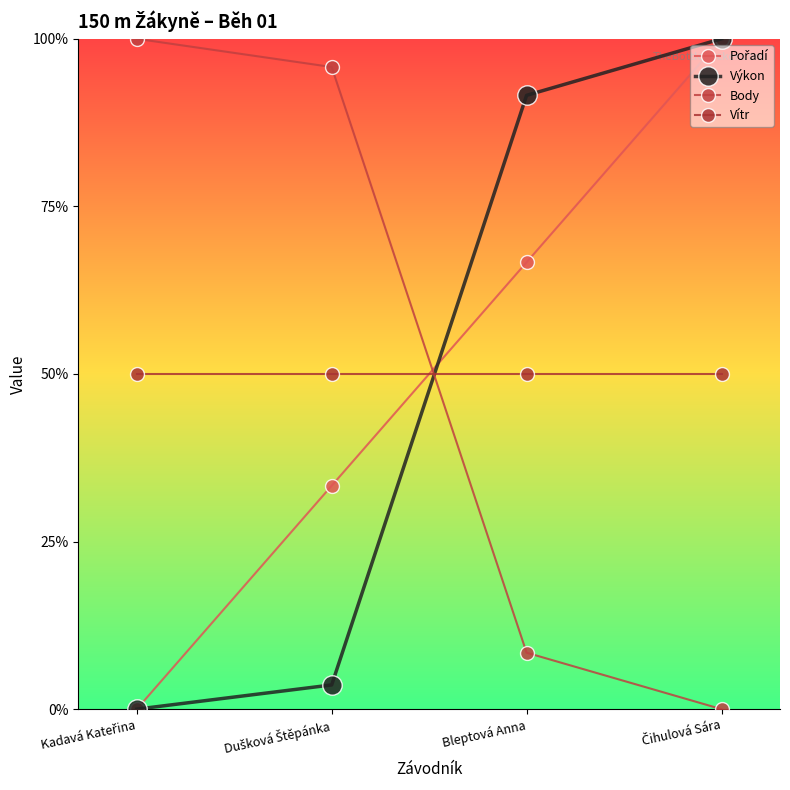

What are all the series names shown in the legend?

Pořadí, Výkon, Body, Vítr